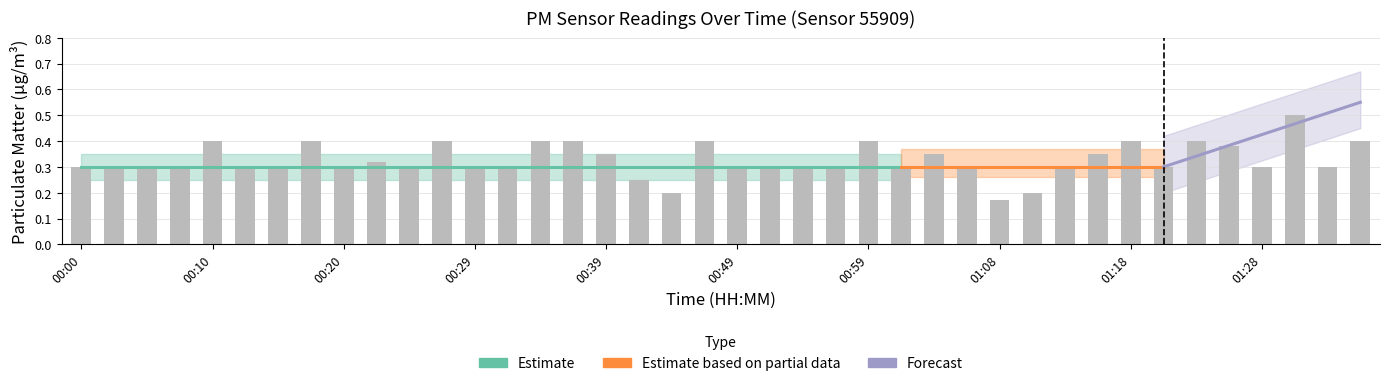

True or false: the data shows 0.3 at 01:16.

True